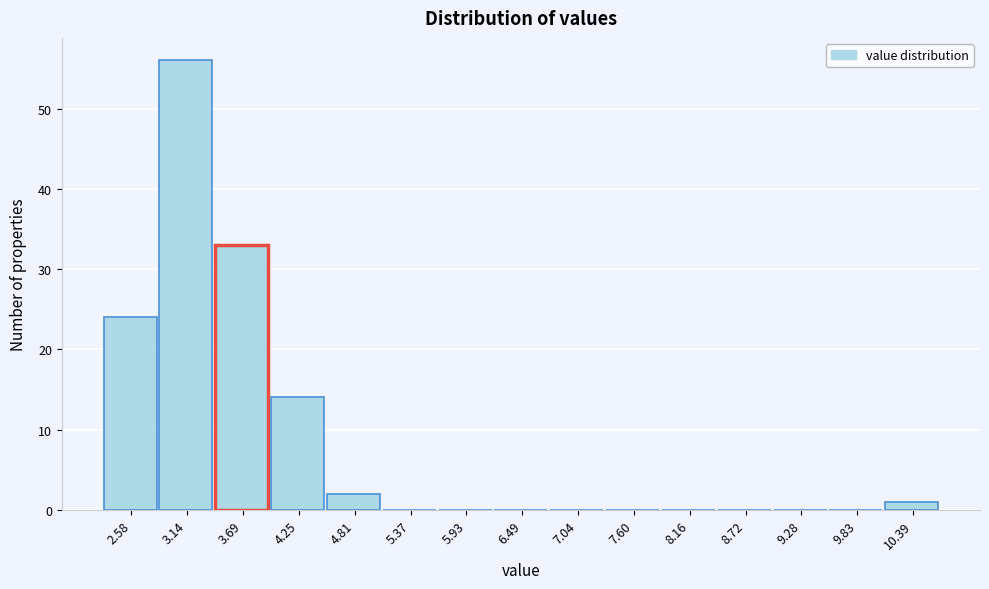

Over which range of the x-axis is the bar tallest?

2.9 to 3.4